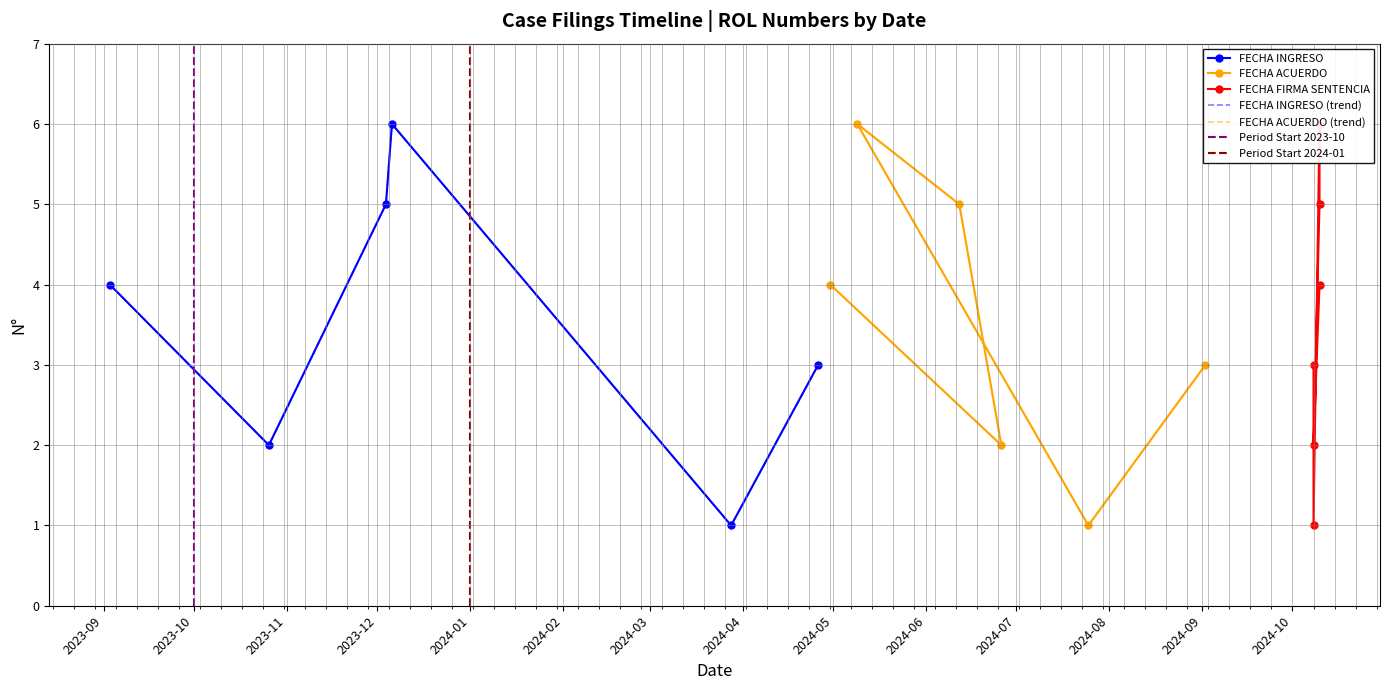

Which has a higher value, 2024-04-26 or 2023-09-03?

2023-09-03